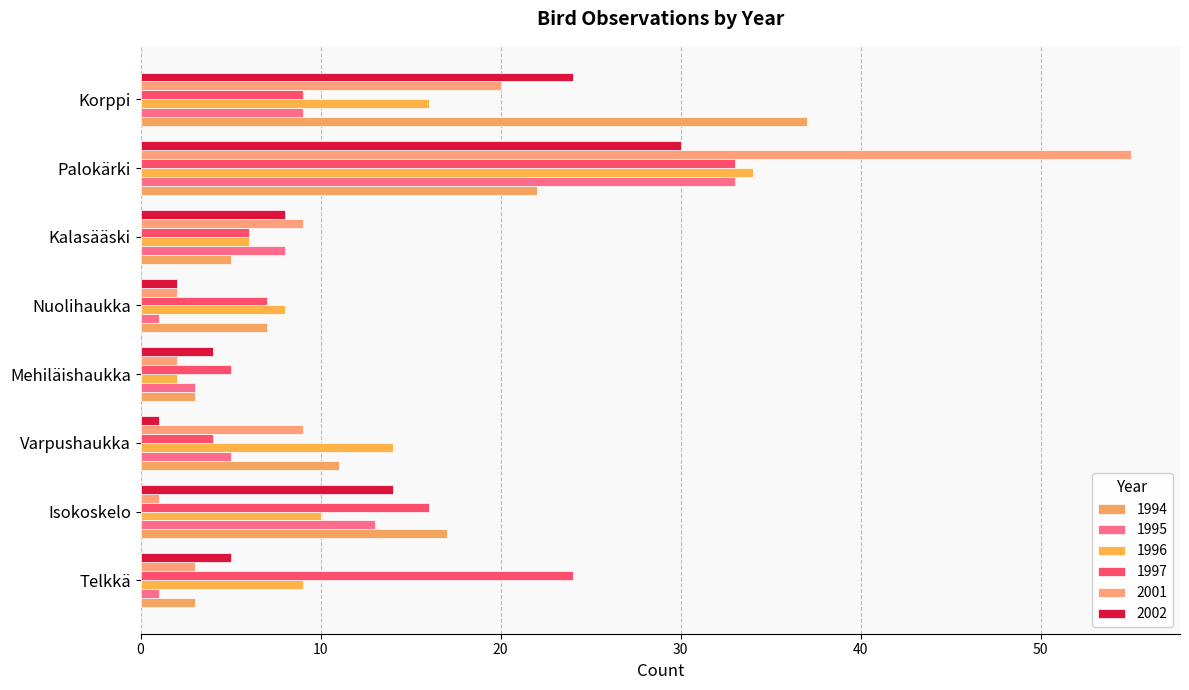

How many data points in 2002 are less than 8?

4